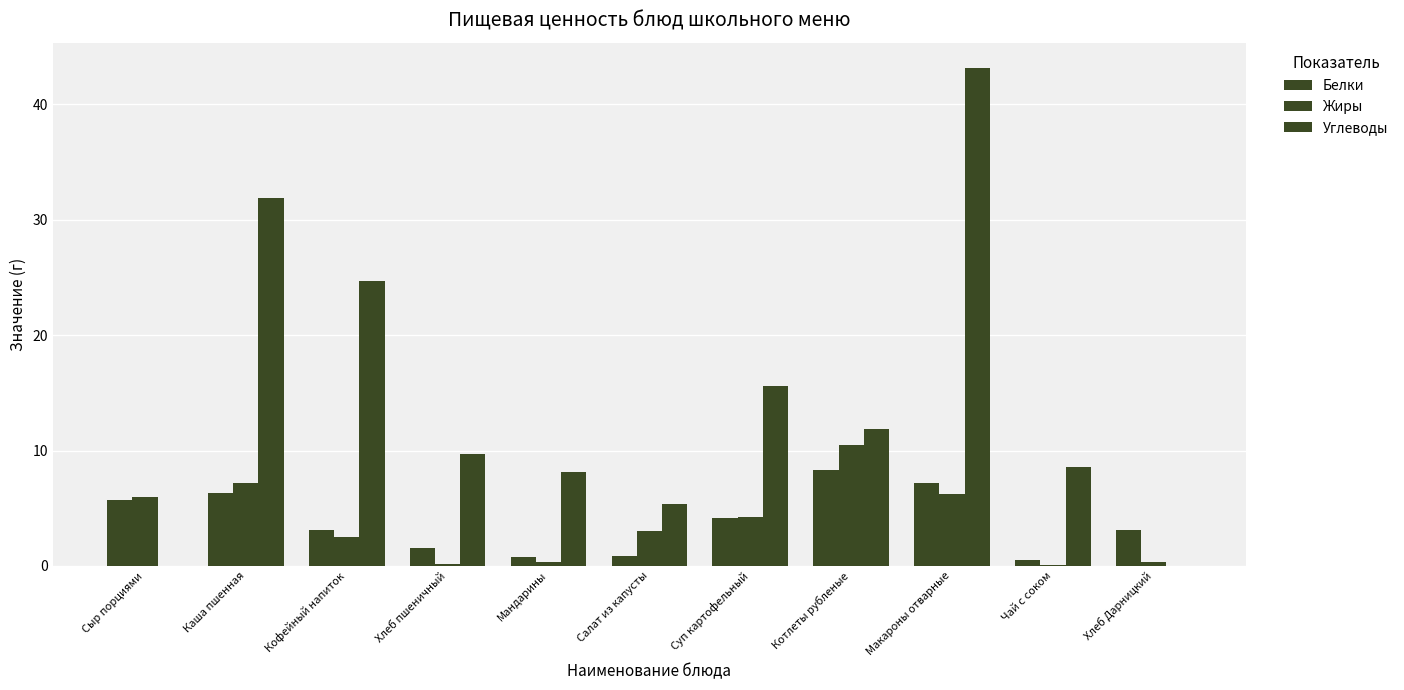

The value of Белки at Макароны отварные is 9.7. True or false?

False